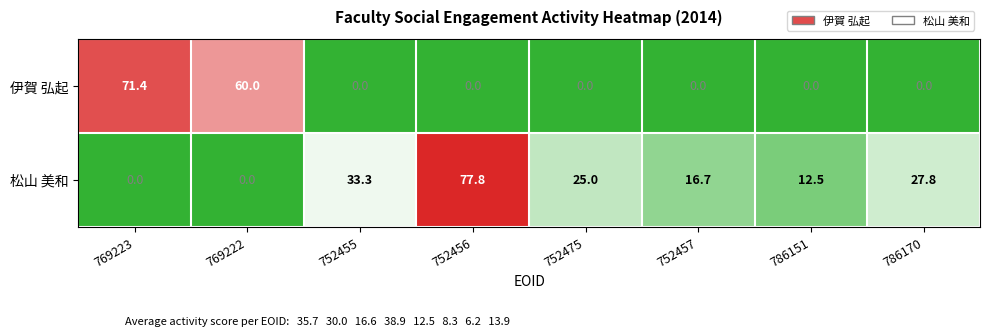

Which series changed the most between 786151 and 786170?

松山 美和